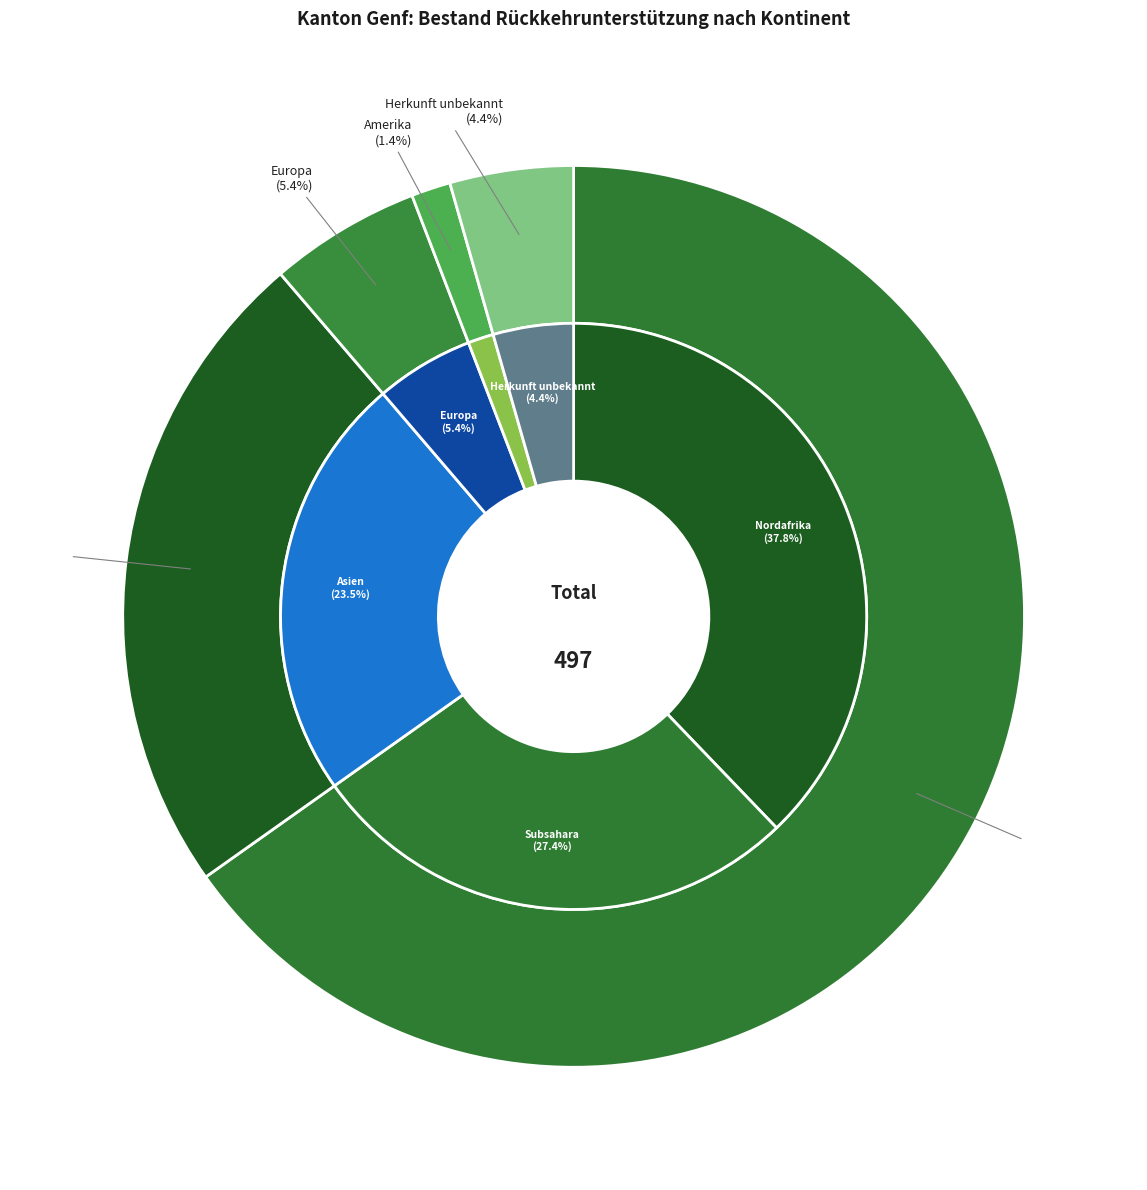

Rank the categories by value from highest to lowest.

Afrika, Asien, Europa, Herkunft unbekannt, Amerika, Ozeanien